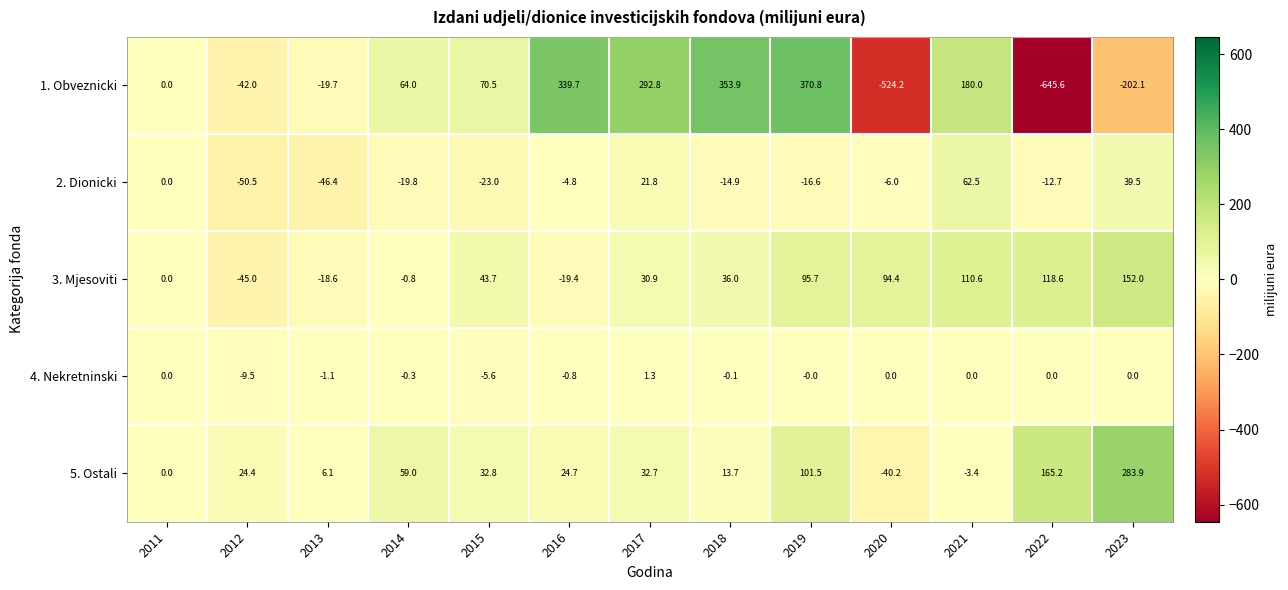

Between 2014 and 2023, which series saw the biggest shift?

1. Obveznicki